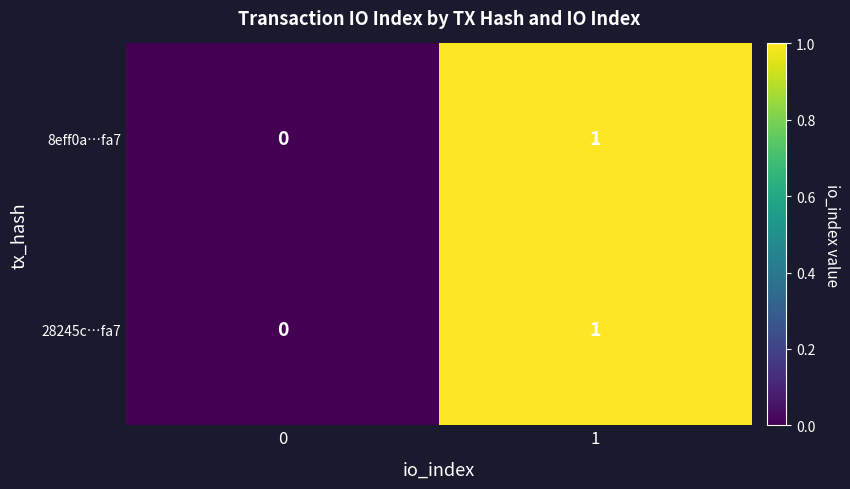

Is it true that 28245c…fa7 equals 0 at 1?

False